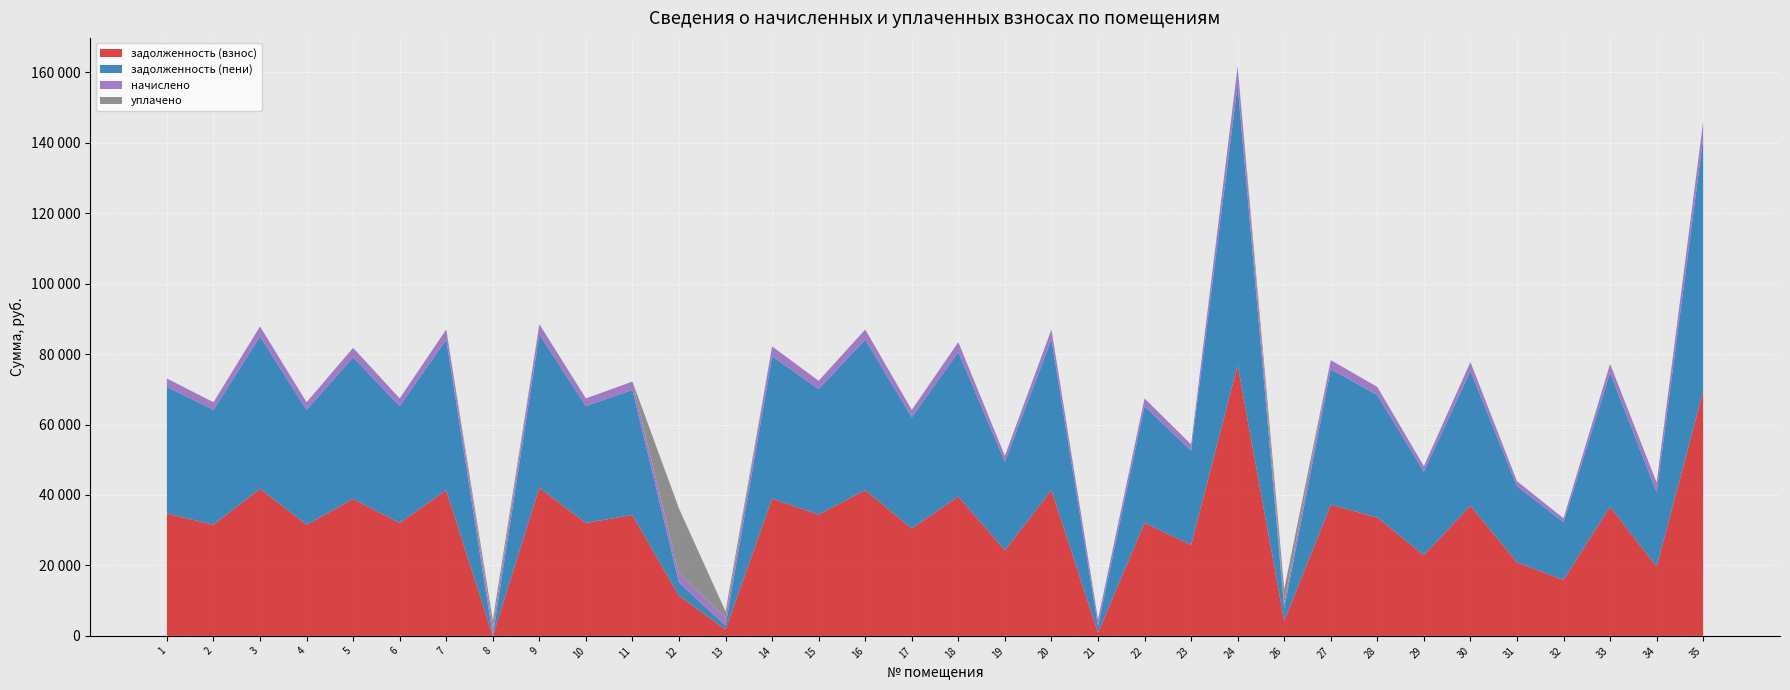

Reading left to right, what are all the values shown in this chart?

задолженность (взнос): 34747.9	31541.9	41780.0	31541.9	38884.5	32059.0	41366.4	0.0	42090.4	32059.0	34334.2	11405.6	1811.3	38966.4	34437.4	41366.4	30507.7	39566.4	24302.8	41366.4	929.2	32059.0	25854.0	76889.9	4265.7	37229.8	33610.2	22906.6	36971.3	20890.1	15874.5	36712.7	19646.4	69443.8
задолженность (пени): 35941.3	32625.2	43215.0	32625.2	40220.0	33160.1	42787.2	0.0	43536.1	33160.1	35513.5	3721.6	1104.7	40387.2	35620.2	42787.2	31555.6	40987.2	25137.5	42787.2	1870.5	33160.1	26742.0	79530.8	3473.8	38508.5	34764.6	23693.4	38241.1	21607.6	16419.7	37973.6	21067.2	71829.0
начислено: 2386.9	2166.7	2870.0	2166.7	2671.1	2202.2	2841.6	2202.2	2891.3	2202.2	2358.5	2632.0	2209.3	2841.6	2365.6	2841.6	2095.7	2841.6	1669.4	2841.6	1882.6	2202.2	1776.0	5281.8	1584.2	2557.4	2308.8	1573.6	2539.7	1435.0	1090.4	2521.9	2841.6	4770.4
уплачено: 0.0	0.0	0.0	0.0	0.0	0.0	0.0	2202.0	0.0	0.0	0.0	18400.0	1811.3	0.0	0.0	0.0	0.0	0.0	0.0	0.0	0.0	0.0	0.0	0.0	3960.0	0.0	0.0	0.0	0.0	0.0	0.0	0.0	0.0	0.0